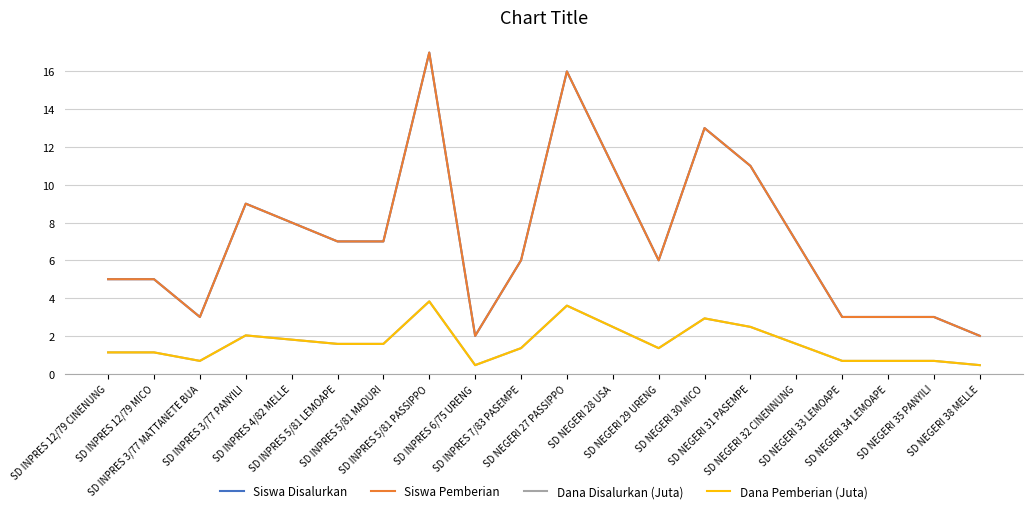

What is the total value across all series at SD NEGERI 32 CINENNUNG?

17.1